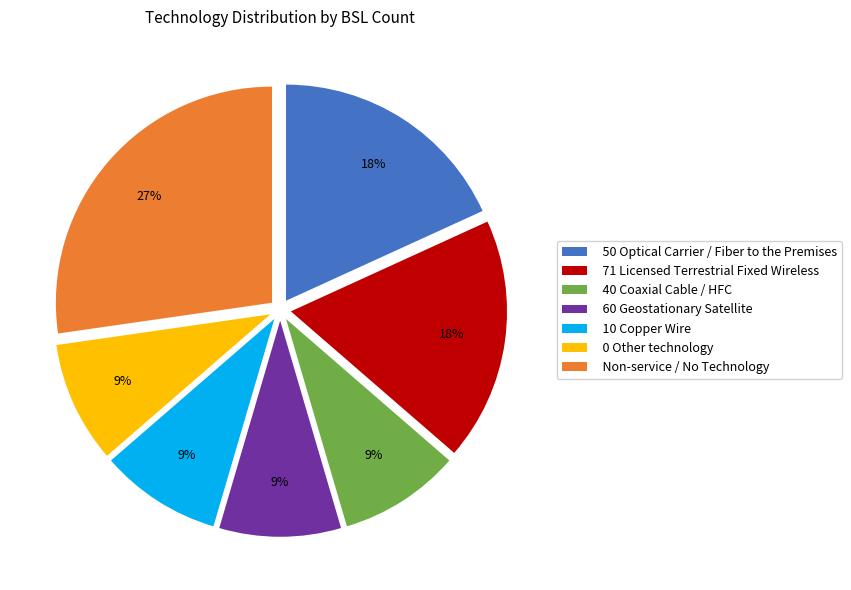

True or false: 10 Copper Wire accounts for 9% of the total.

True